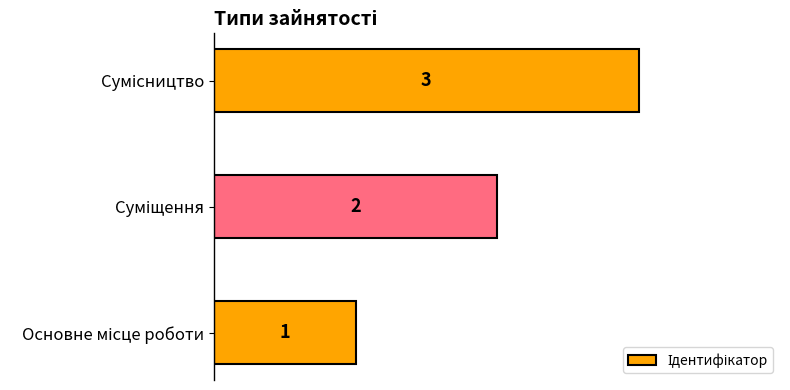

How many data points are less than 2?

1